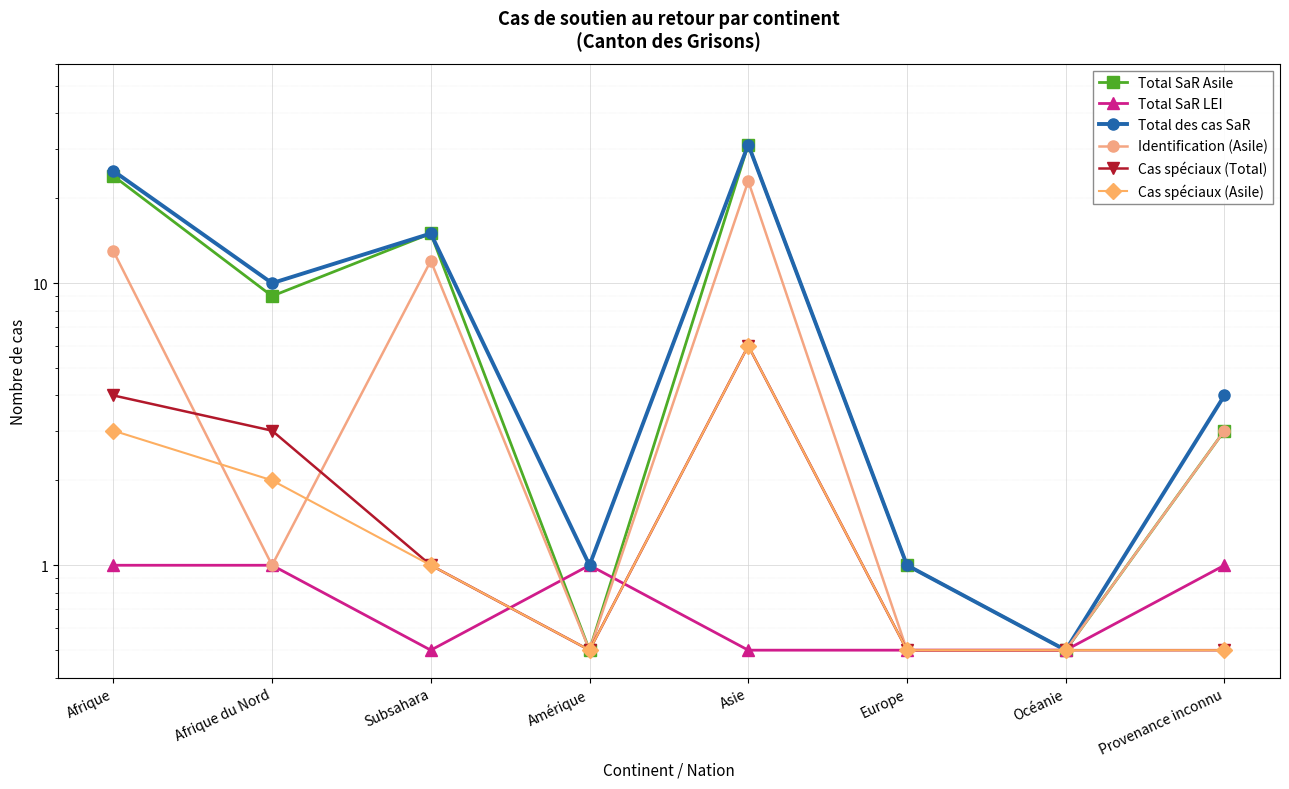

After their last crossing, which series has the higher values: Total SaR LEI or Identification (Asile)?

Identification (Asile)